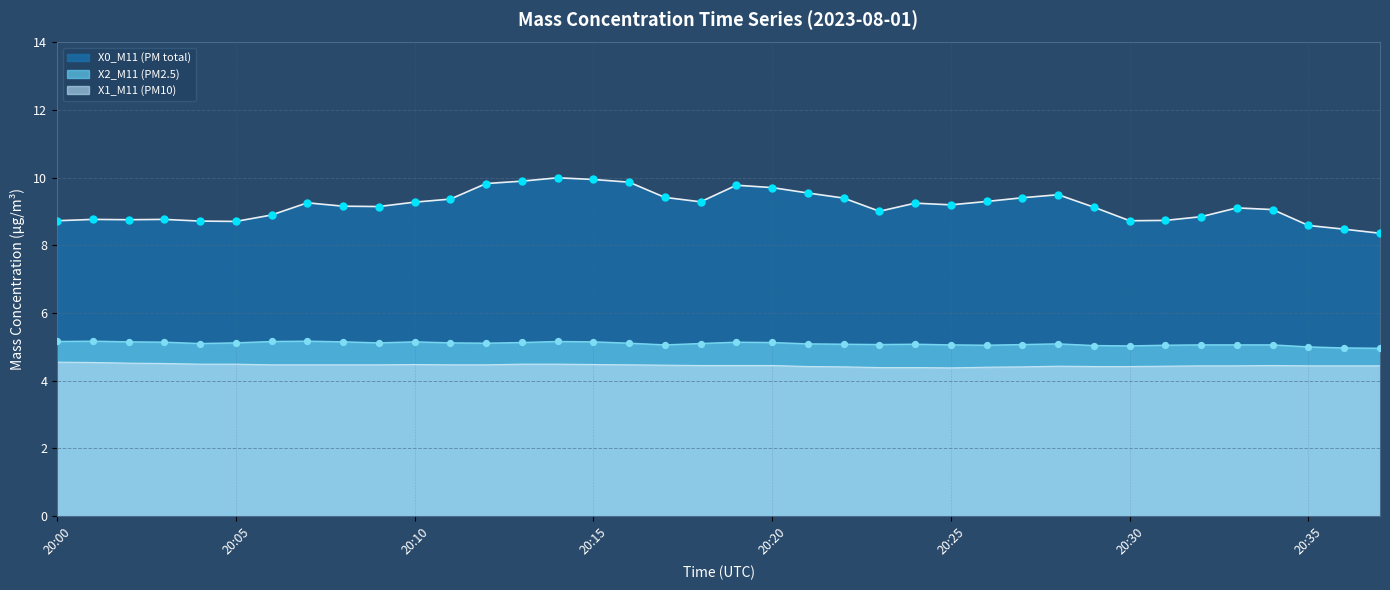

What are all the series names shown in the legend?

X0_M11 (PM total), X2_M11 (PM2.5), X1_M11 (PM10)